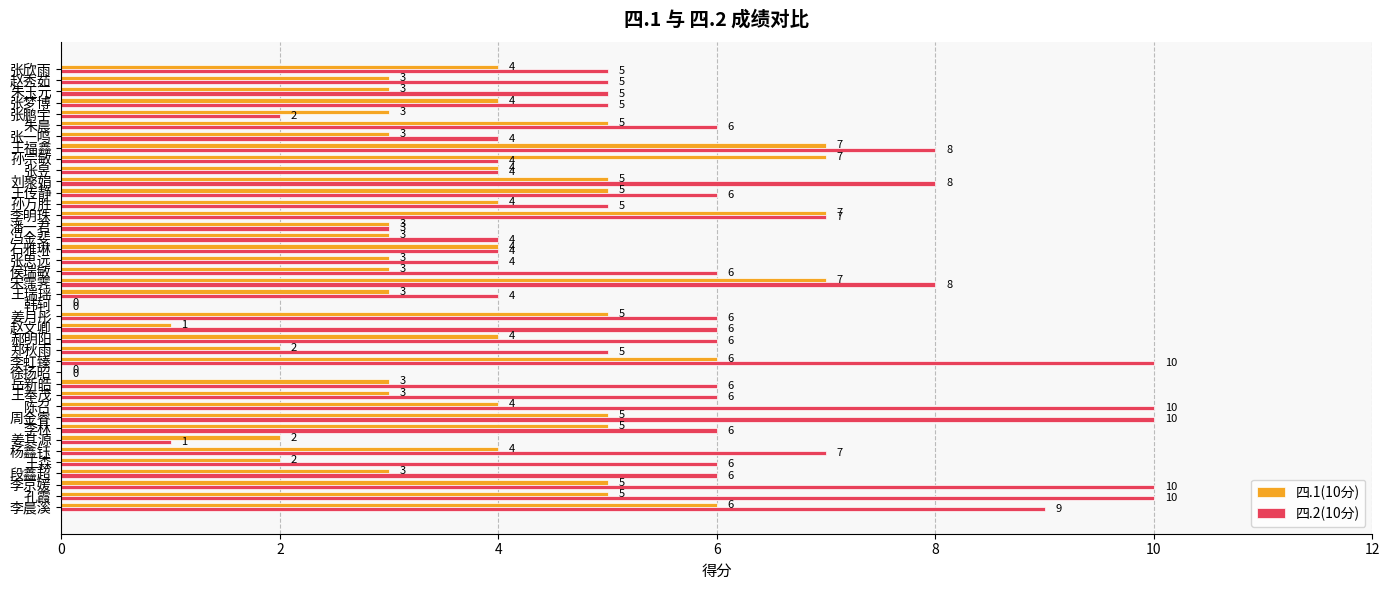

What is the sum of all 四.1(10分) values?

155